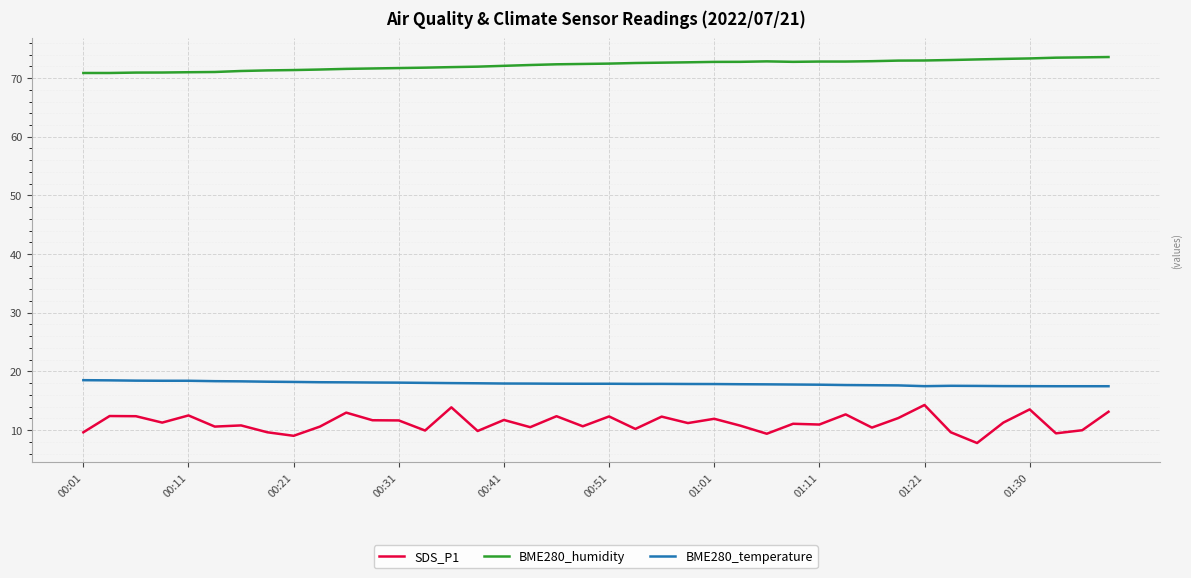

What is the average value of the SDS_P1 series?

11.2